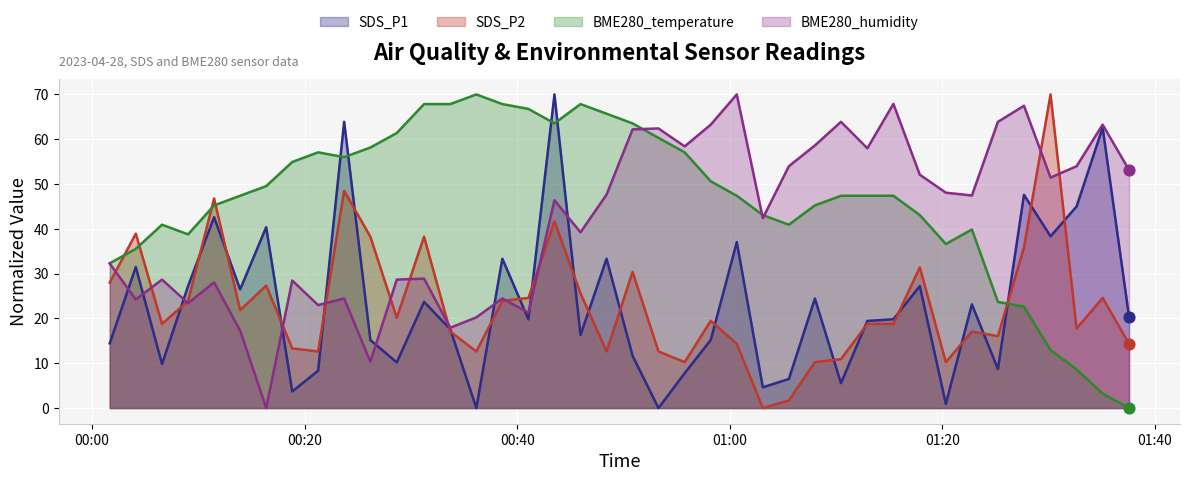

At how many categories does at least one series exceed 25?

40